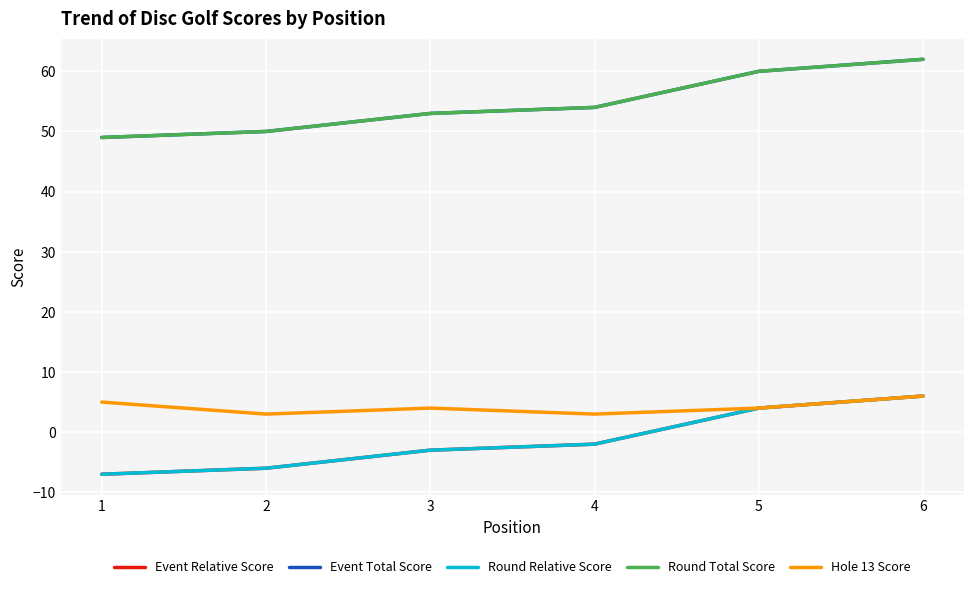

What is the value of the Event Relative Score point at the 5th from the left?

4